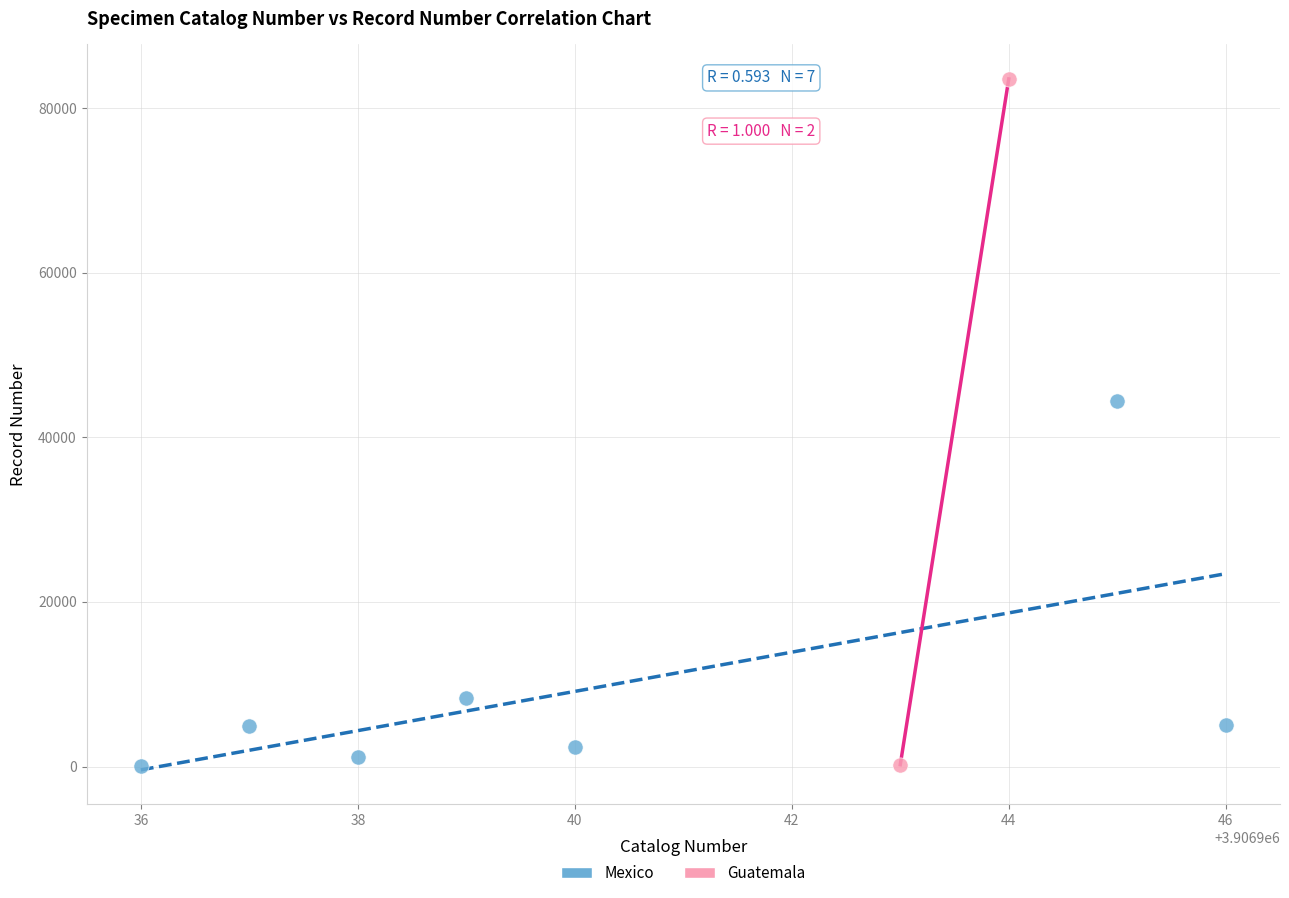

What are all the series names shown in the legend?

Mexico, Guatemala